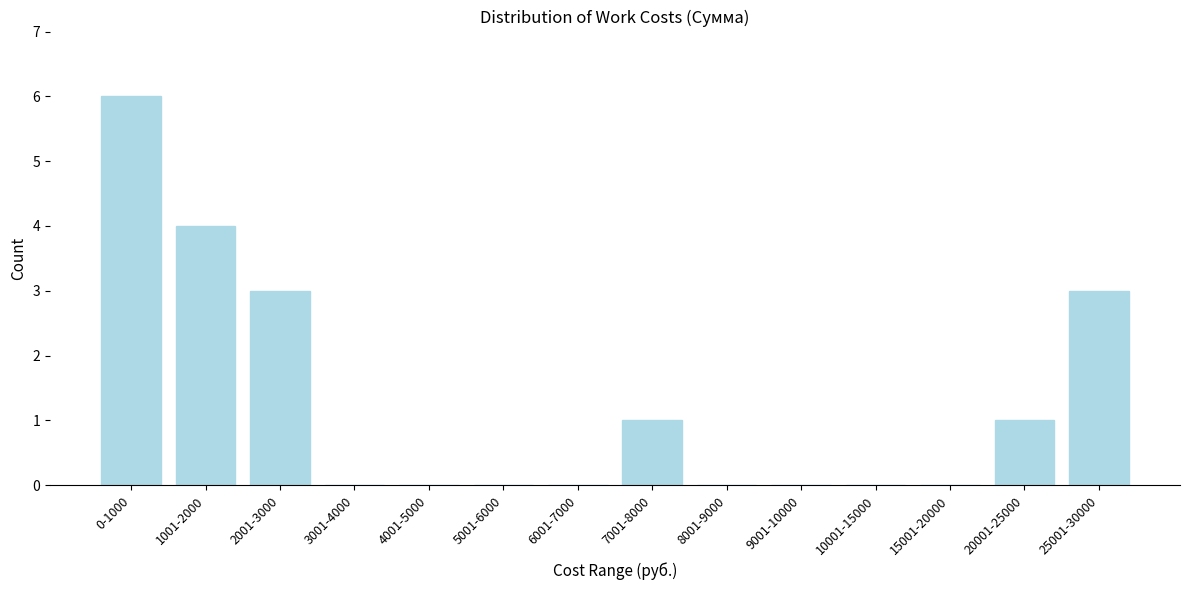

Reading right to left, list all the values displayed in this chart.

25001-30000=3	20001-25000=1	15001-20000=0	10001-15000=0	9001-10000=0	8001-9000=0	7001-8000=1	6001-7000=0	5001-6000=0	4001-5000=0	3001-4000=0	2001-3000=3	1001-2000=4	0-1000=6